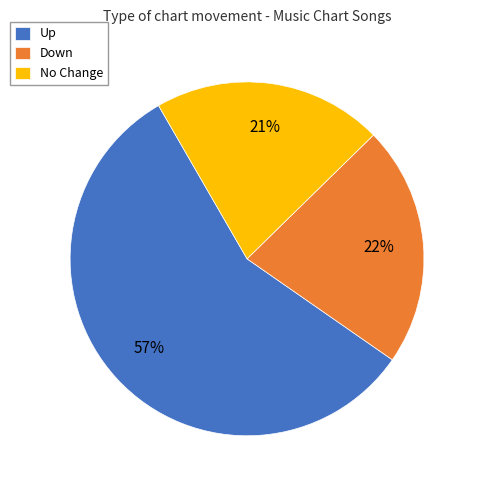

How many segments does this pie chart have?

3